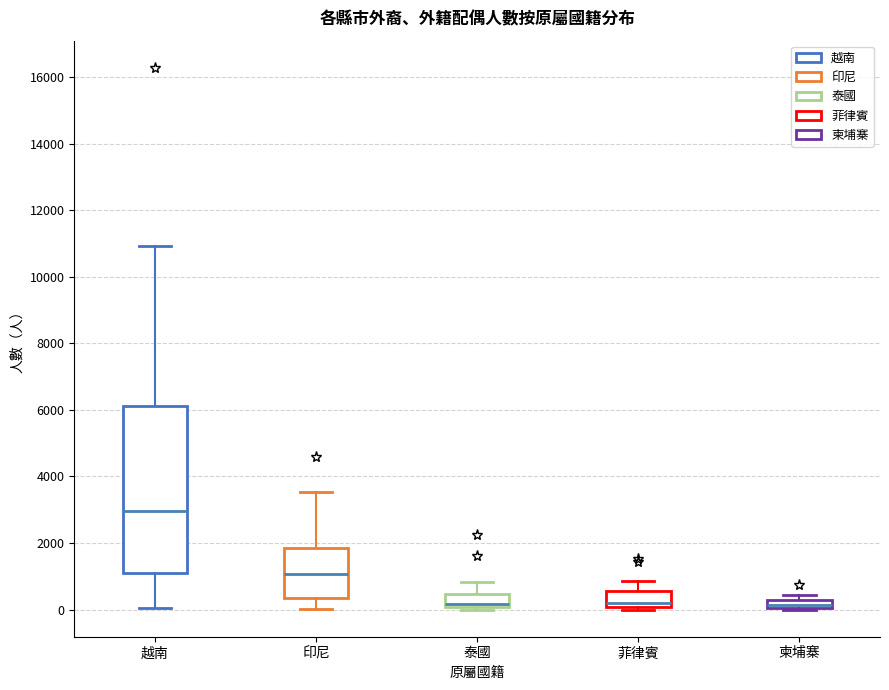

Comparing the boxes themselves (not the whiskers), which one is the tallest?

越南